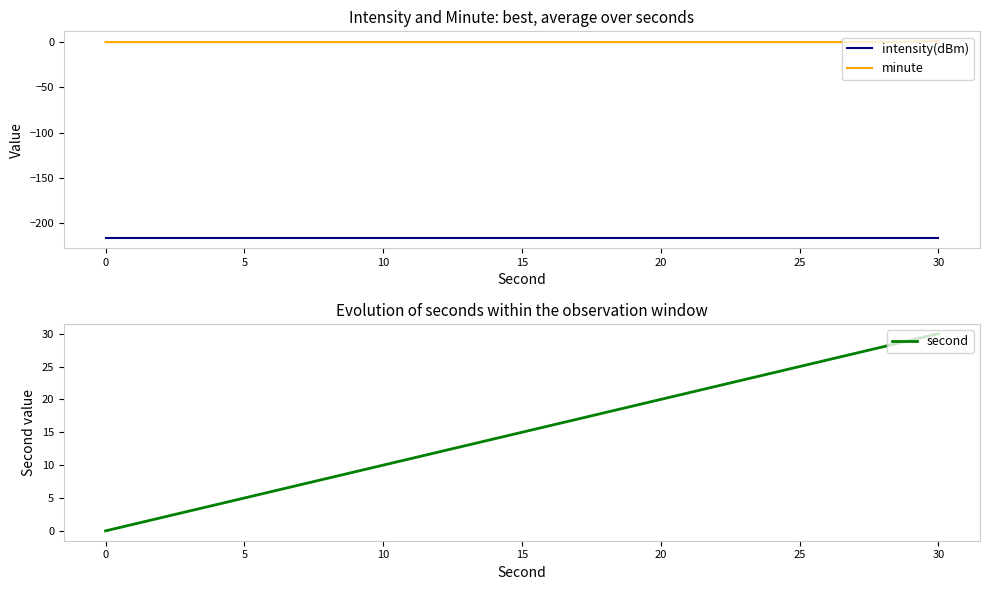

What are all the series names shown in the legend?

intensity(dBm), minute, second